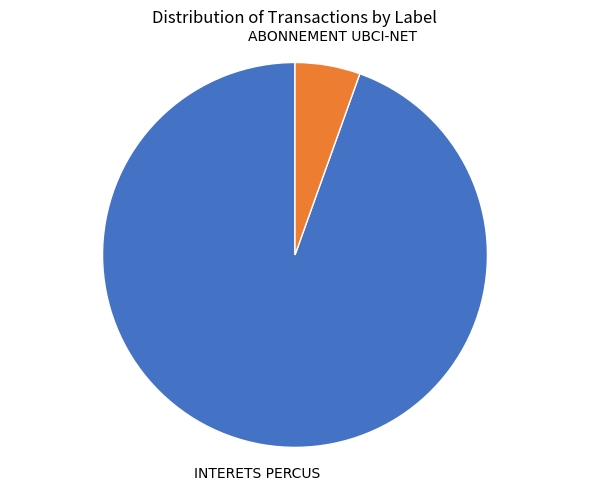

Is there a majority slice in this chart?

Yes